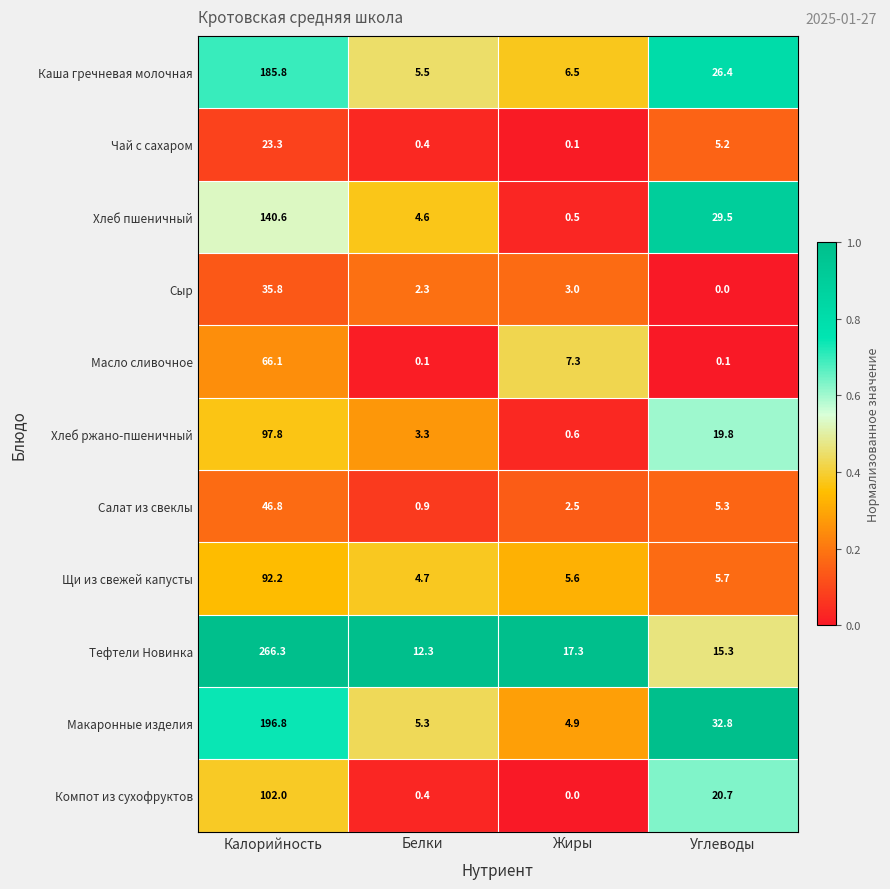

At which category is the sum across all series the highest?

Калорийность